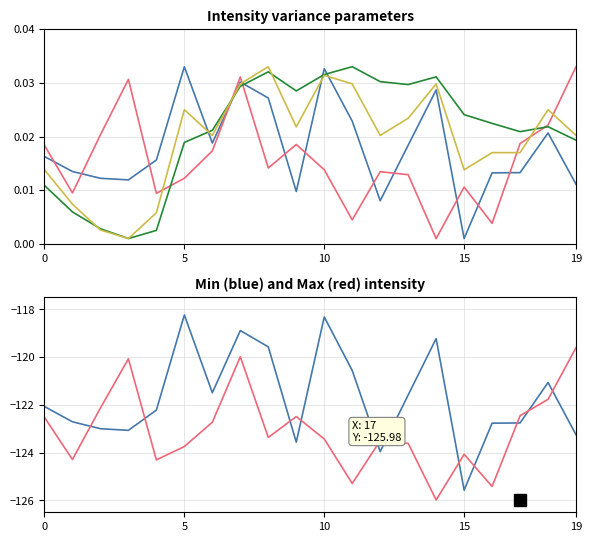

Reading right to left, what are all the values shown in this chart?

intensity_min1: -123.3	-121.1	-122.8	-122.8	-125.6	-119.2	-121.6	-124.0	-120.6	-118.3	-123.6	-119.6	-118.9	-121.5	-118.2	-122.2	-123.1	-123.0	-122.7	-122.1
intensity_min2: -119.6	-121.8	-122.5	-125.4	-124.1	-126.0	-123.6	-123.5	-125.3	-123.4	-122.5	-123.4	-120.0	-122.7	-123.7	-124.3	-120.1	-122.1	-124.3	-122.5
intensity_smooth: 0.0	0.0	0.0	0.0	0.0	0.0	0.0	0.0	0.0	0.0	0.0	0.0	0.0	0.0	0.0	0.0	0.0	0.0	0.0	0.0
intensity_trend: 0.0	0.0	0.0	0.0	0.0	0.0	0.0	0.0	0.0	0.0	0.0	0.0	0.0	0.0	0.0	0.0	0.0	0.0	0.0	0.0